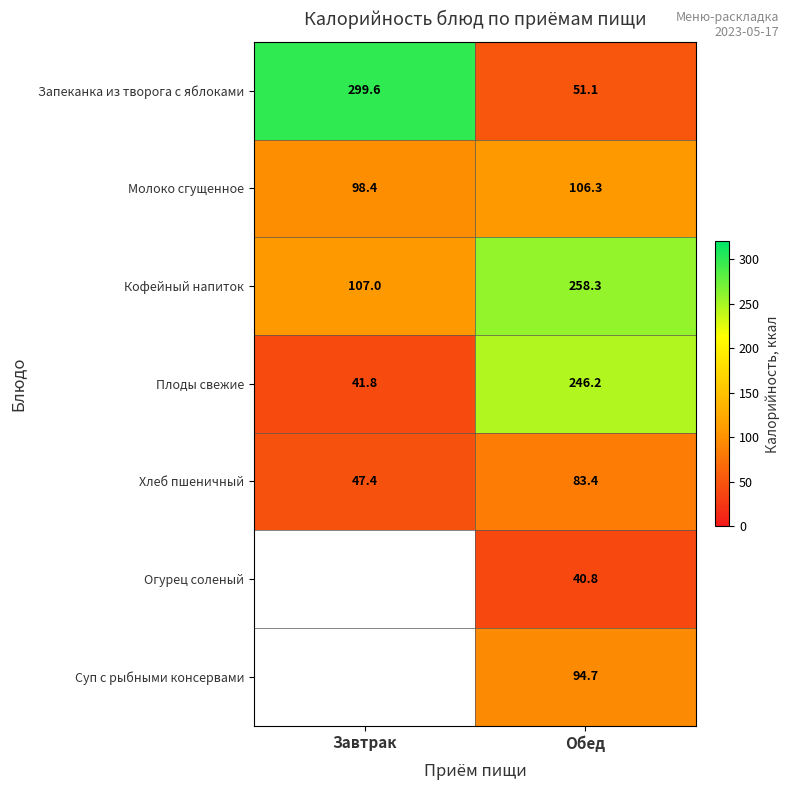

Which category has the highest value across all series?

Завтрак